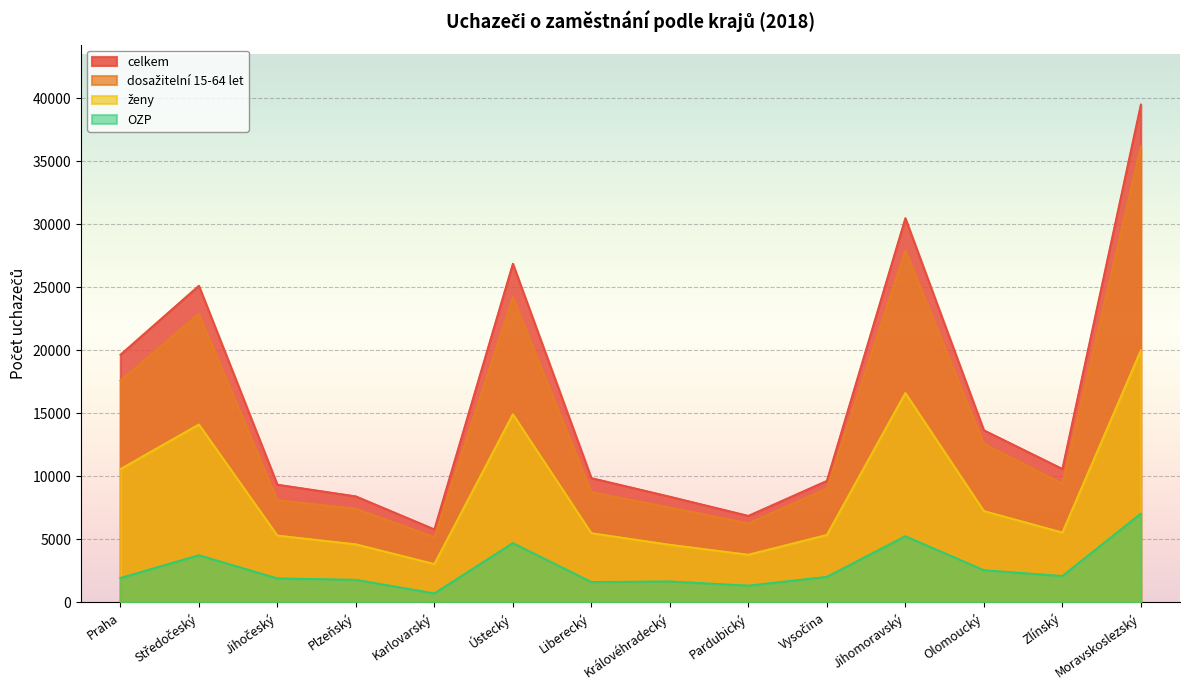

What is the total value across all series at Ústecký?

70769